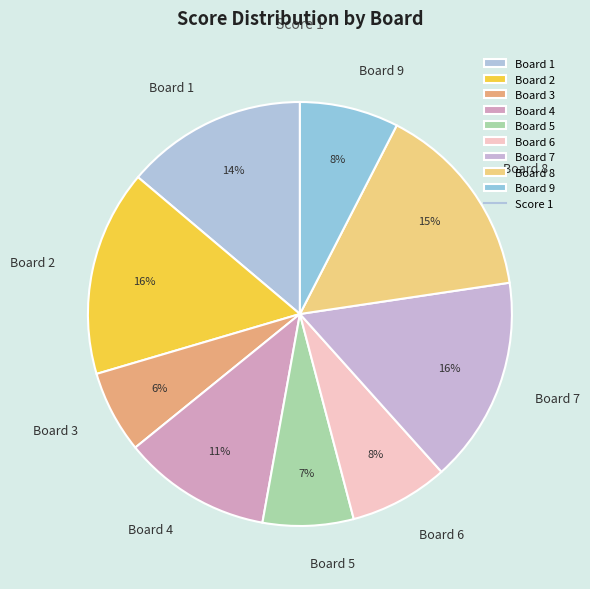

To the nearest percent, what is the combined percentage of Board 2 and Board 8?

31%